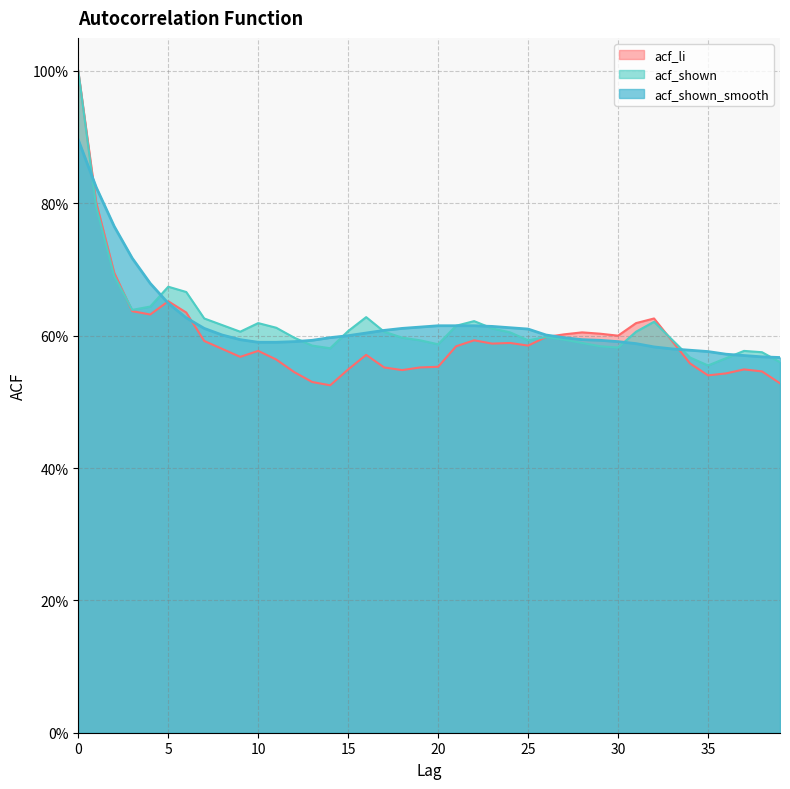

What is the total value across all series at 21?

1.8